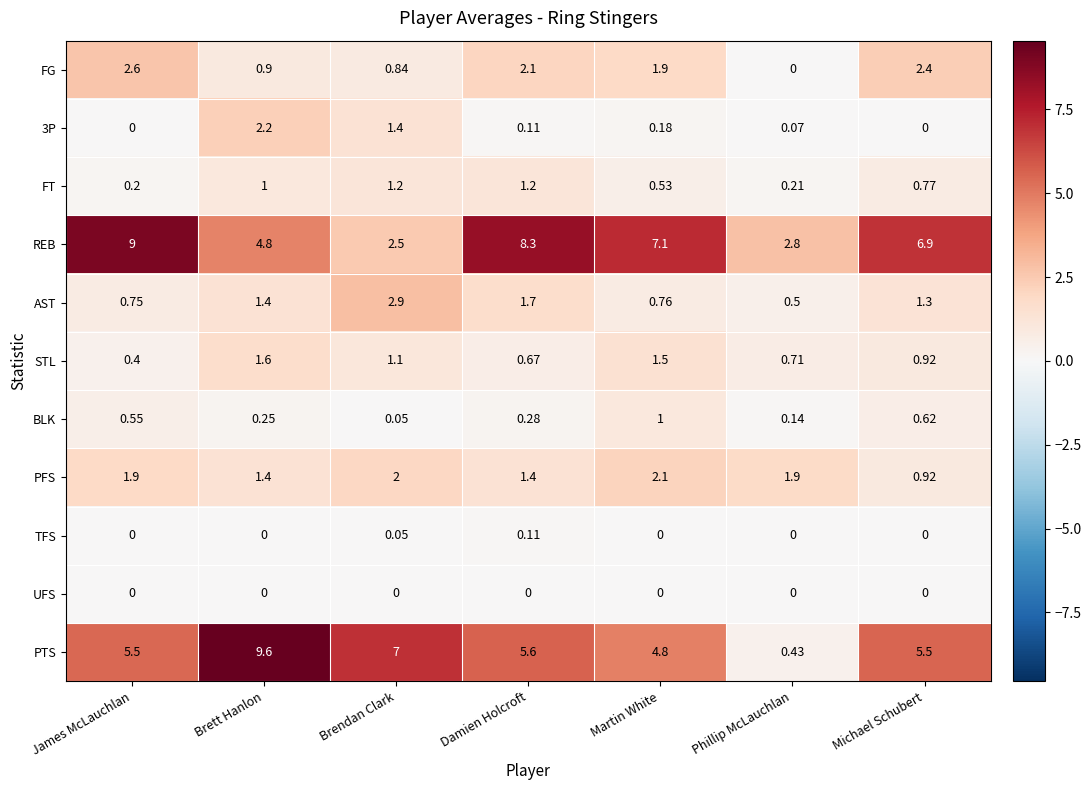

Is the value of PFS at Michael Schubert greater than the value of FT at Damien Holcroft?

No